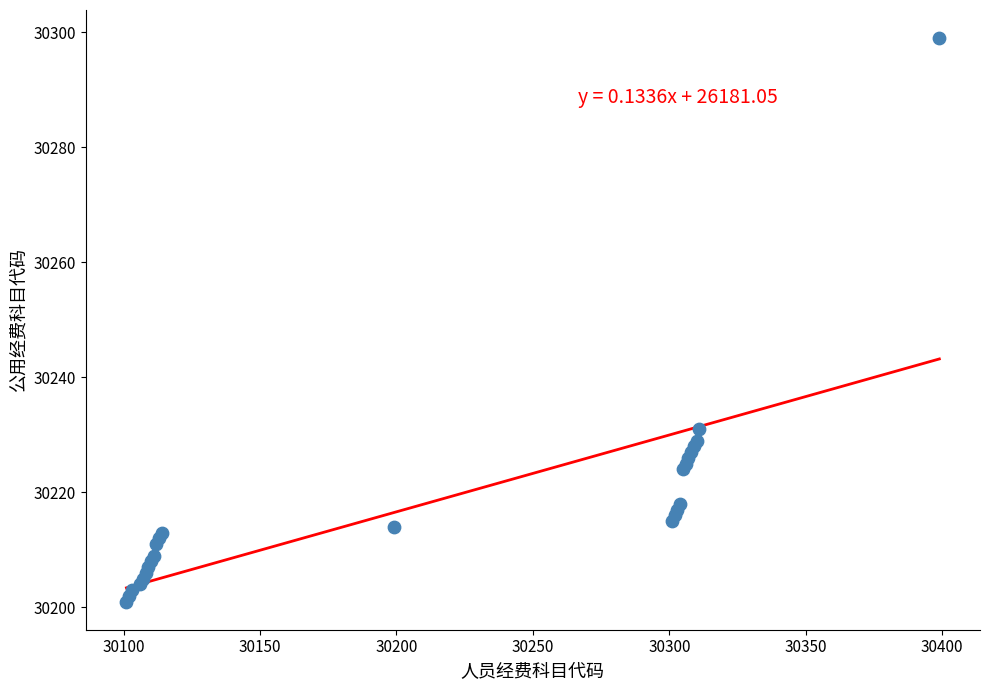

What Y value in the scatter plot is closest to 30250?

30231